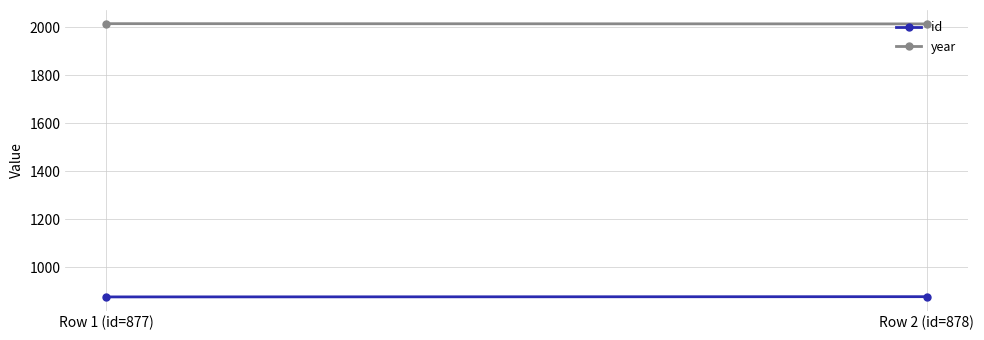

Reading right to left, extract all data points from this chart.

id: Row 2 (id=878)=878	Row 1 (id=877)=877
year: Row 2 (id=878)=2013	Row 1 (id=877)=2014